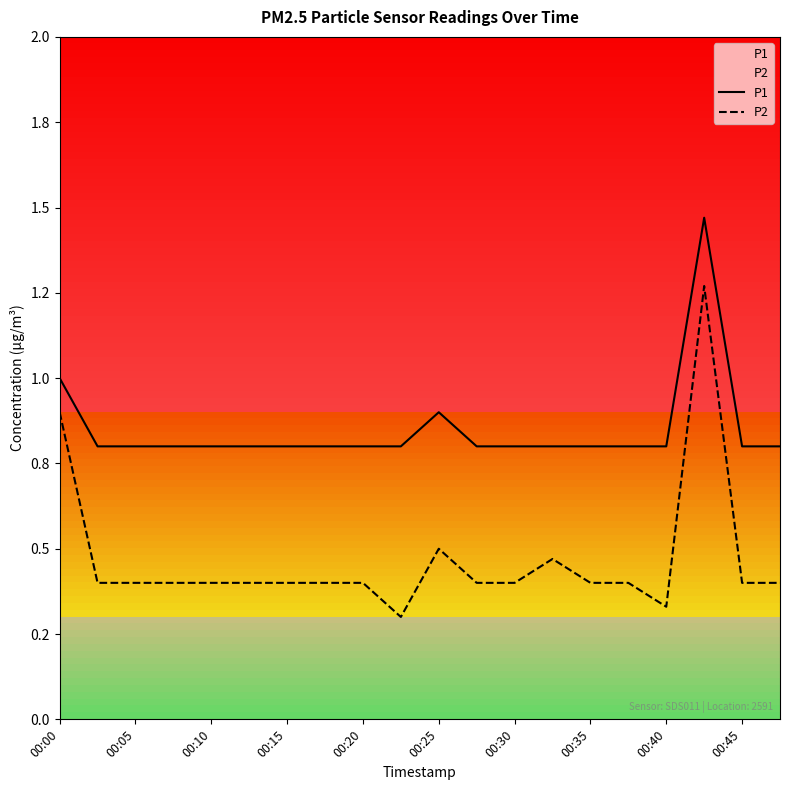

Reading right to left, extract all data points from this chart.

P1: 0.8	0.8	1.5	0.8	0.8	0.8	0.8	0.8	0.8	0.9	0.8	0.8	0.8	0.8	0.8	0.8	0.8	0.8	0.8	1.0
P2: 0.4	0.4	1.3	0.3	0.4	0.4	0.5	0.4	0.4	0.5	0.3	0.4	0.4	0.4	0.4	0.4	0.4	0.4	0.4	0.9